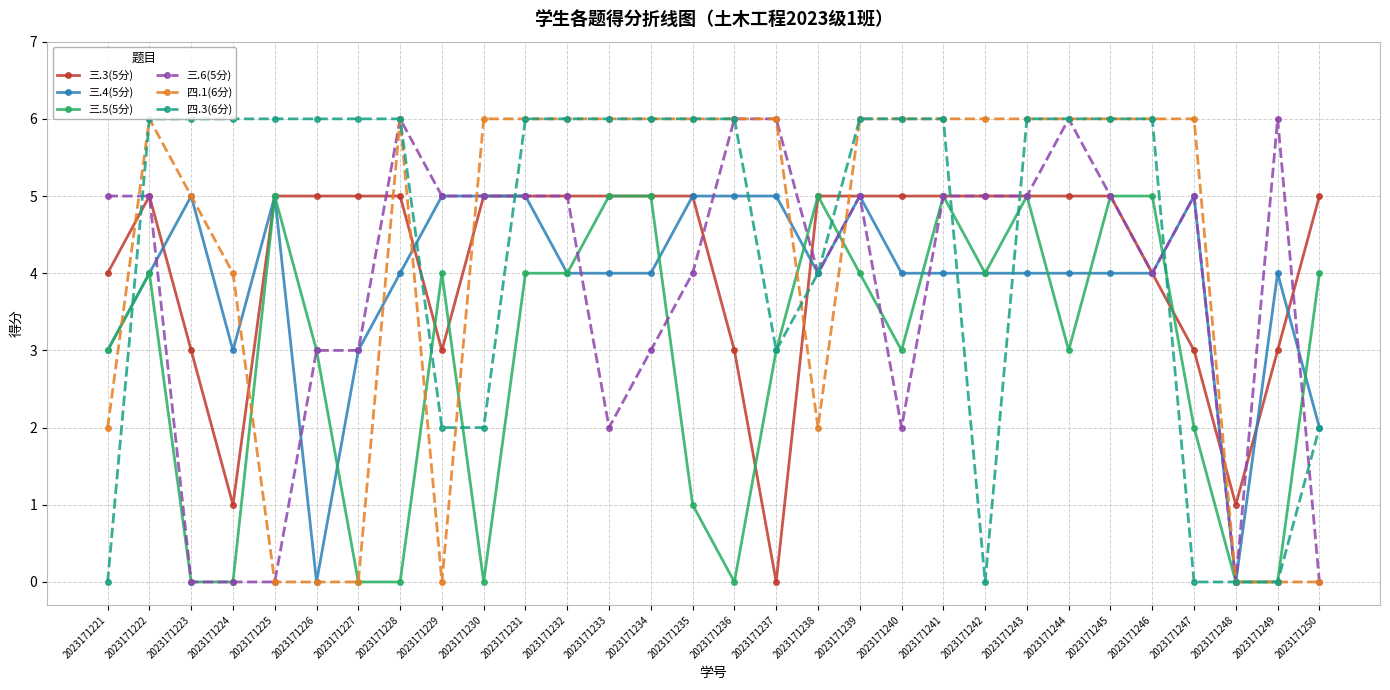

How many lines are shown in the chart?

6